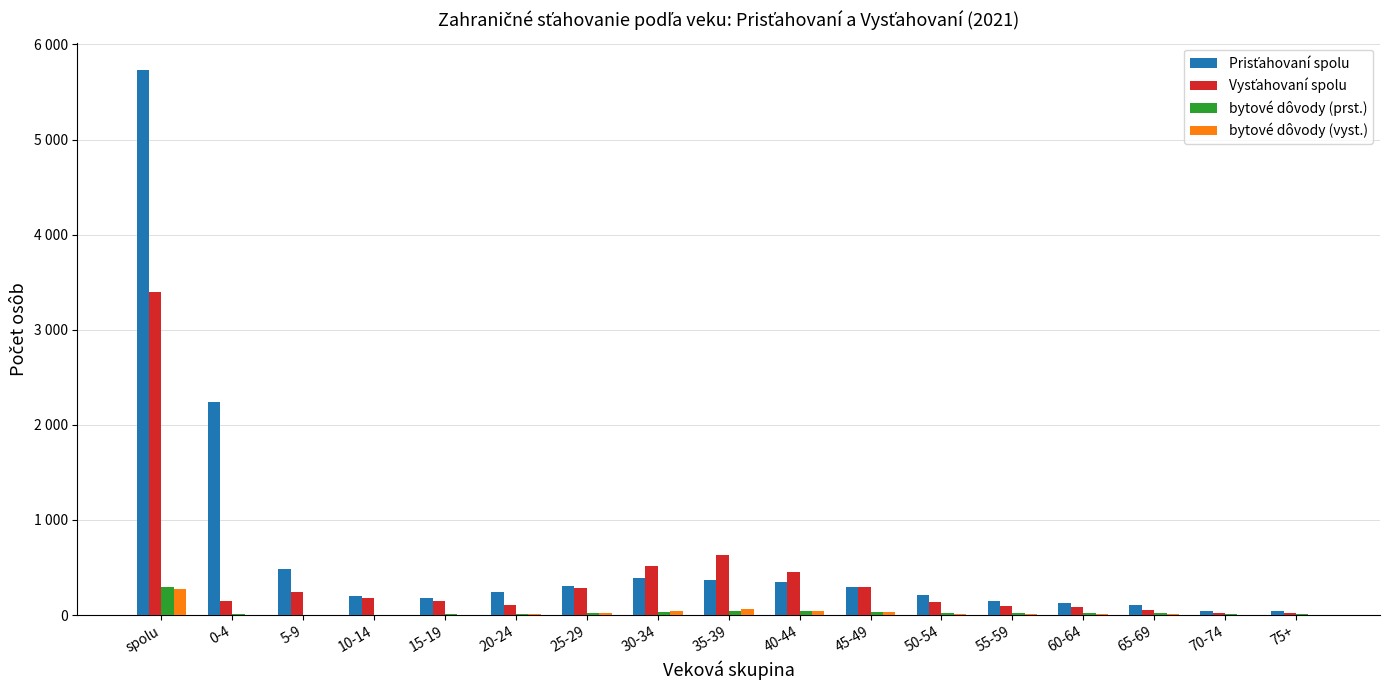

True or false: bytové dôvody (prst.) has a value of 6 at 20-24.

True